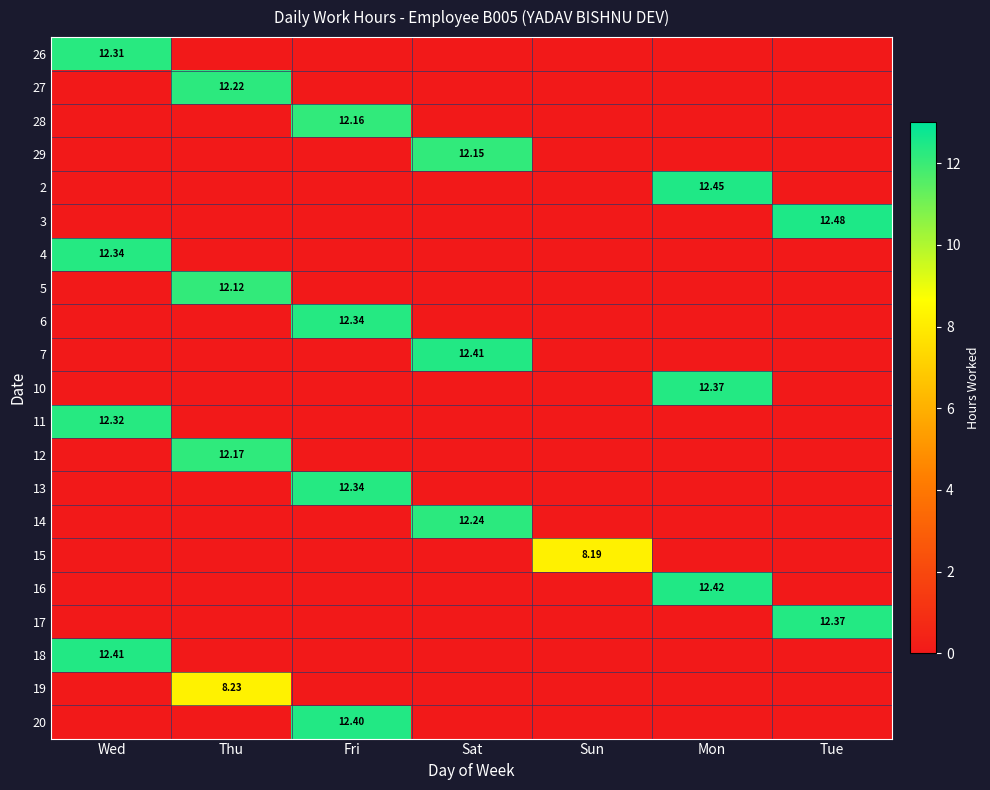

What is the difference between the highest and lowest values at Fri?

12.4